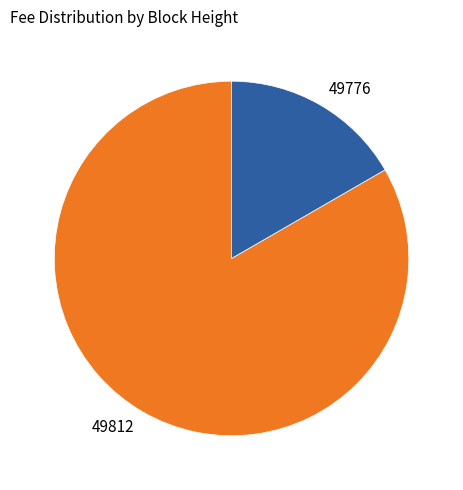

Which slice is the smallest?

49776